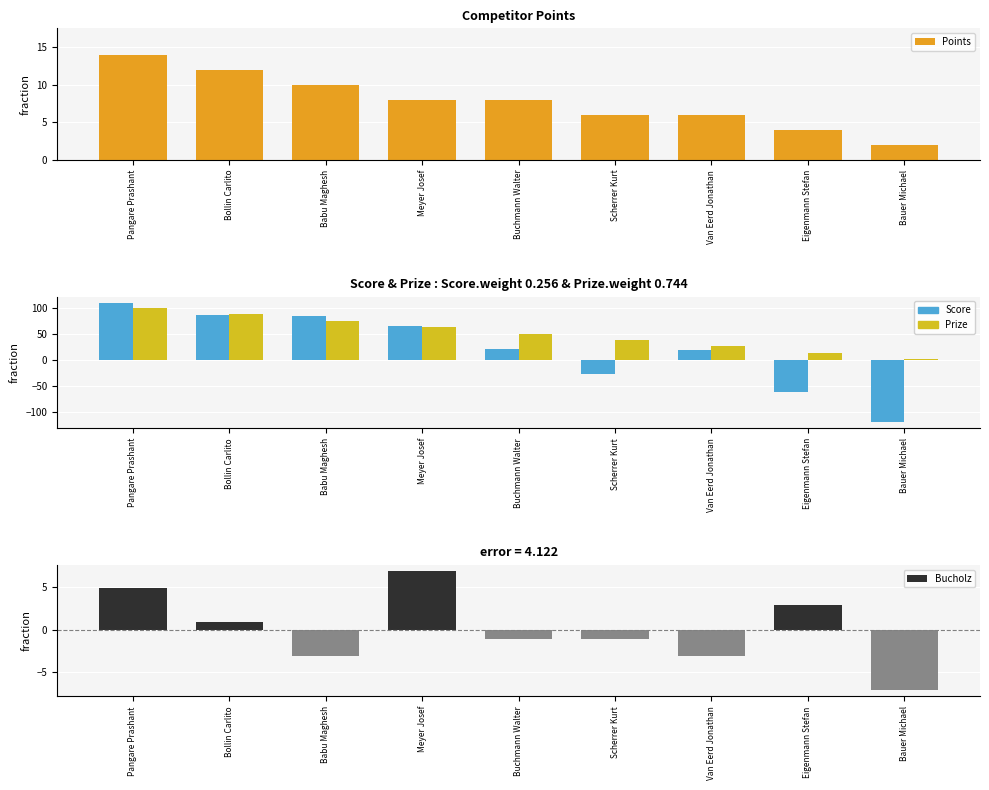

What is the maximum value for Points?

14